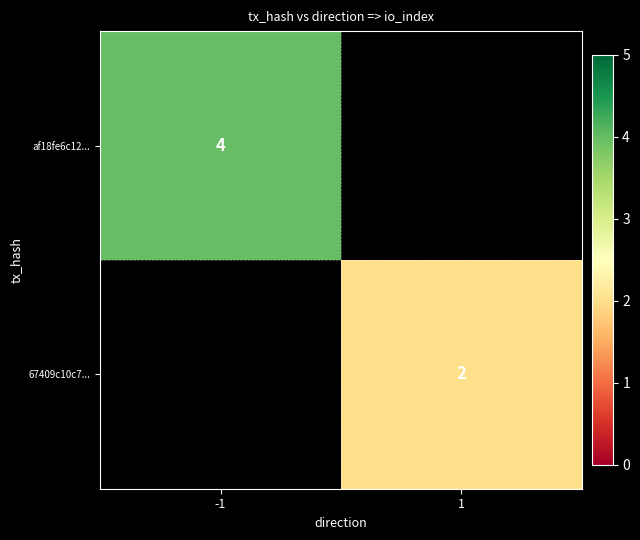

What is the total value across all series at -1?

4